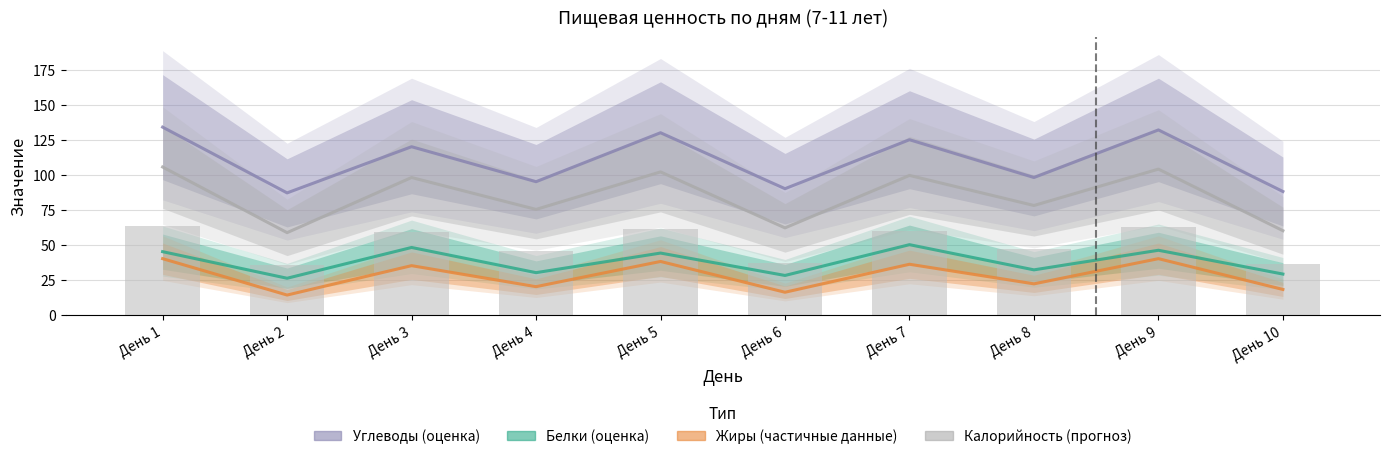

How many values in the Углеводы series are below 120?

5